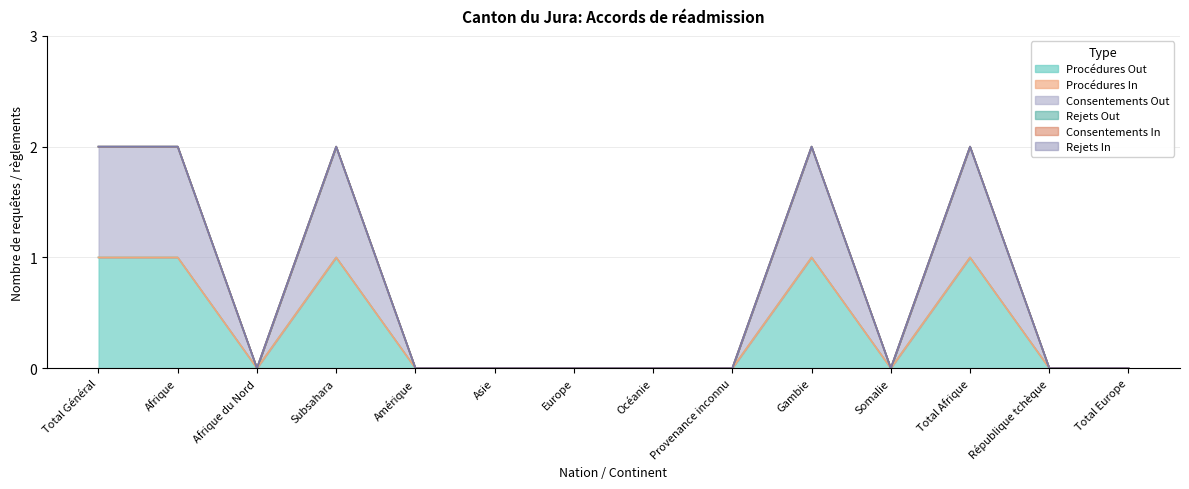

Is the value of Procédures Out at Total Afrique greater than the value of Consentements In at Afrique du Nord?

Yes